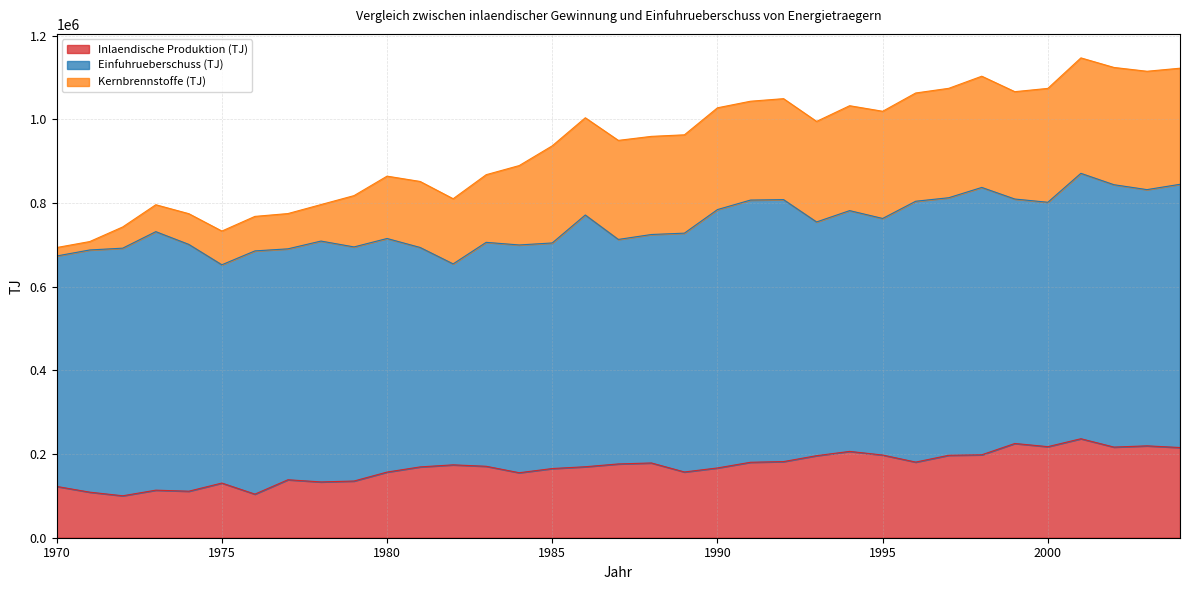

What is the maximum value for Inlaendische Produktion (TJ)?

236580